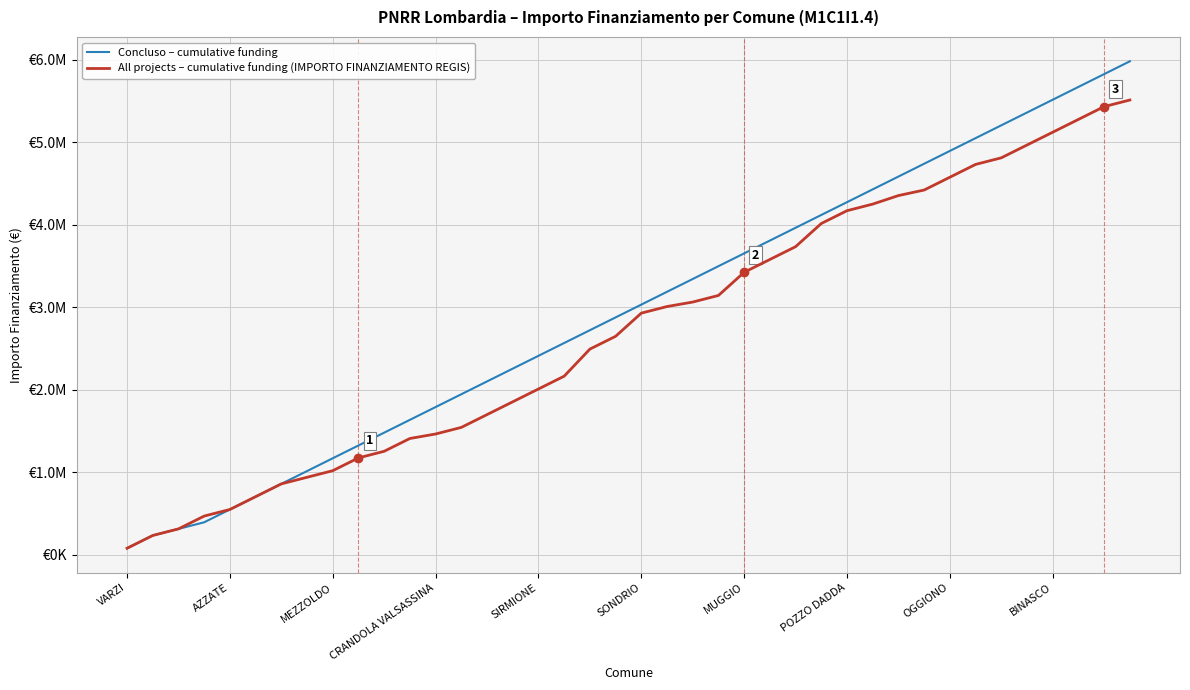

Does the chart display data point markers on the line(s)?

No